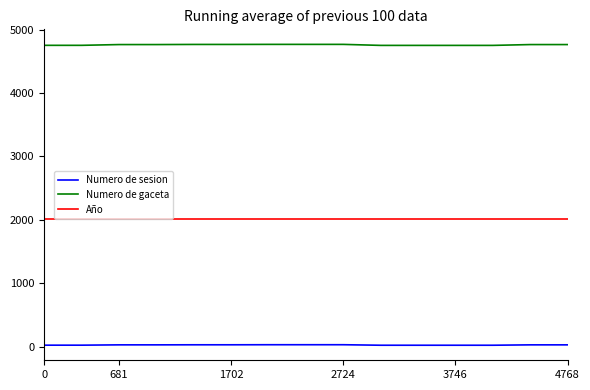

What are all the series names shown in the legend?

Numero de sesion, Numero de gaceta, Año